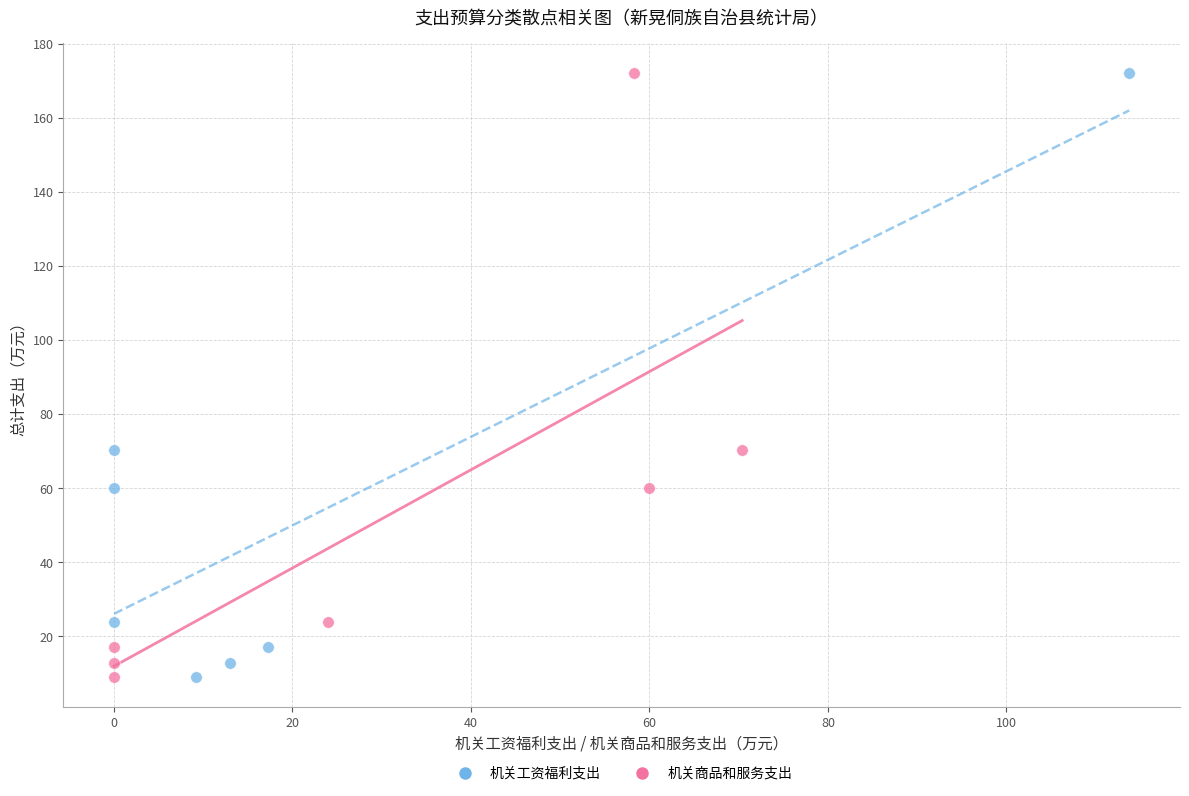

What are all the series names shown in the legend?

机关工资福利支出, 机关商品和服务支出